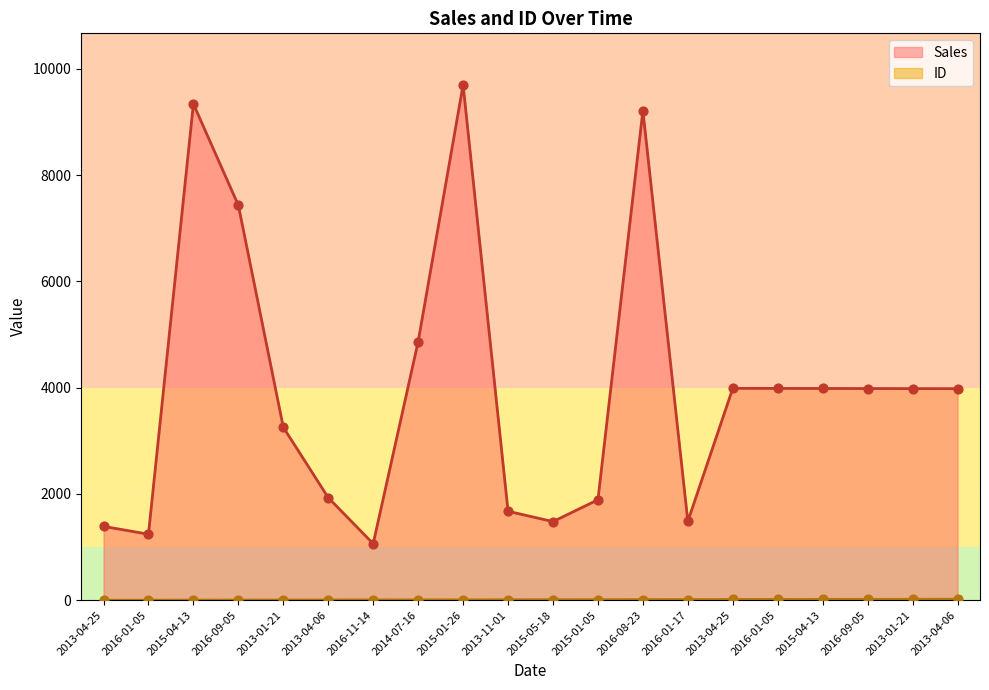

Which series contains the lowest Y value?

ID